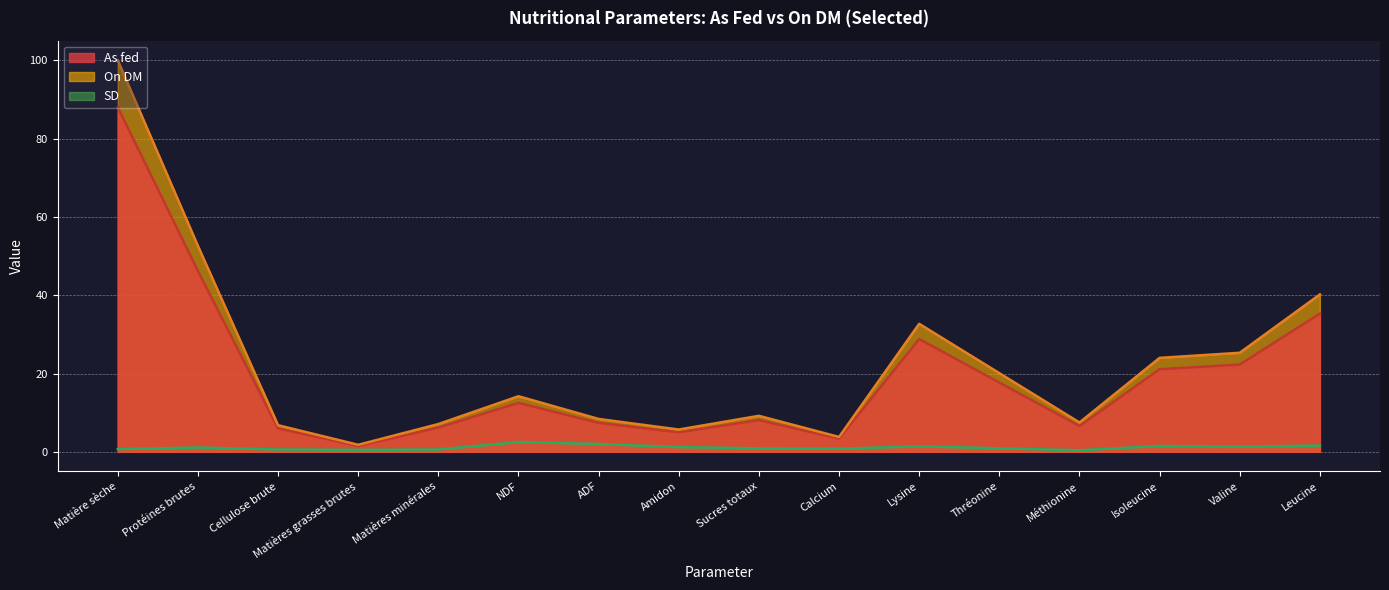

Reading left to right, list all the values displayed in this chart.

As fed: Matière sèche=88.0	Protéines brutes=46.2	Cellulose brute=6.0	Matières grasses brutes=1.5	Matières minérales=6.2	NDF=12.5	ADF=7.4	Amidon=5.0	Sucres totaux=8.1	Calcium=3.4	Lysine=28.8	Thréonine=17.7	Méthionine=6.6	Isoleucine=21.1	Valine=22.3	Leucine=35.3
On DM: Matière sèche=100.0	Protéines brutes=52.6	Cellulose brute=6.8	Matières grasses brutes=1.8	Matières minérales=7.1	NDF=14.2	ADF=8.4	Amidon=5.7	Sucres totaux=9.2	Calcium=3.8	Lysine=32.7	Thréonine=20.1	Méthionine=7.5	Isoleucine=24.0	Valine=25.3	Leucine=40.2
SD: Matière sèche=0.7	Protéines brutes=1.1	Cellulose brute=0.6	Matières grasses brutes=0.5	Matières minérales=0.6	NDF=2.5	ADF=2.0	Amidon=1.2	Sucres totaux=0.9	Calcium=0.8	Lysine=1.4	Thréonine=0.9	Méthionine=0.4	Isoleucine=1.5	Valine=1.3	Leucine=1.6